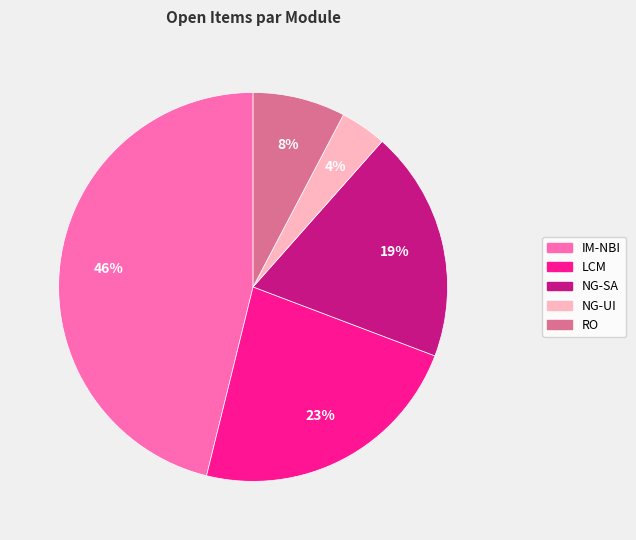

Is it true that NG-SA is 19% of the pie?

True